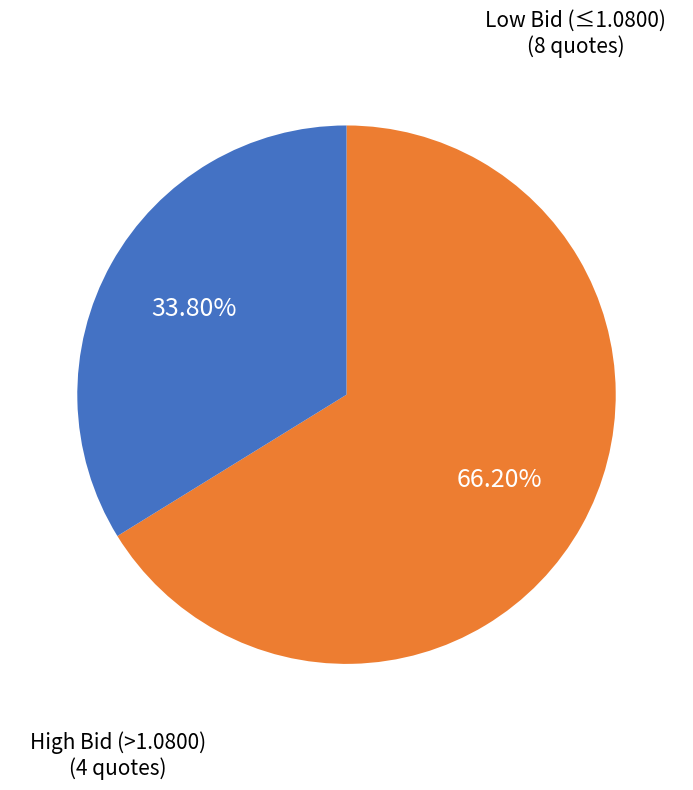

Does any single category account for the majority?

Yes